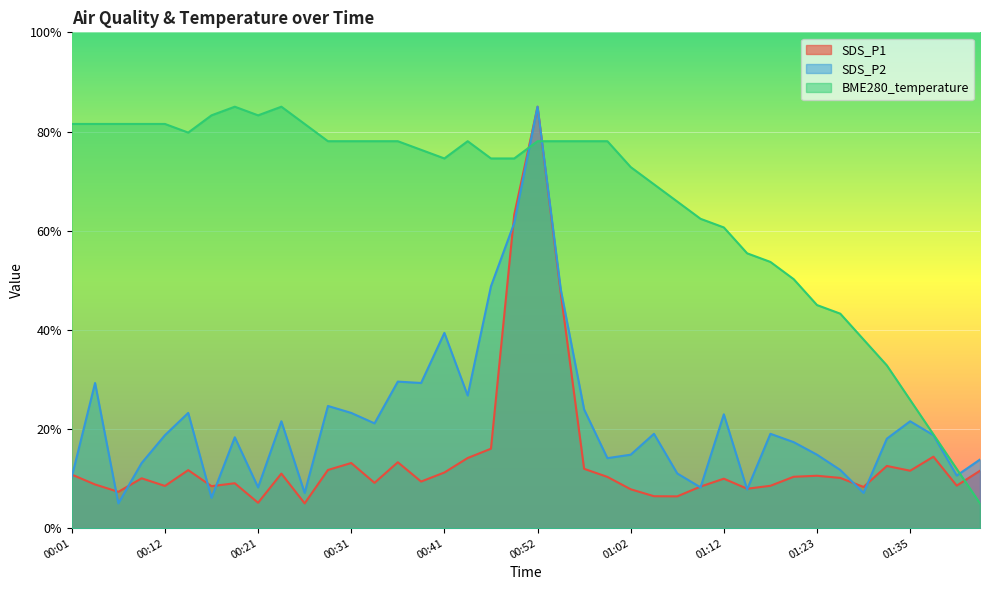

What is the greatest value displayed?

85.0